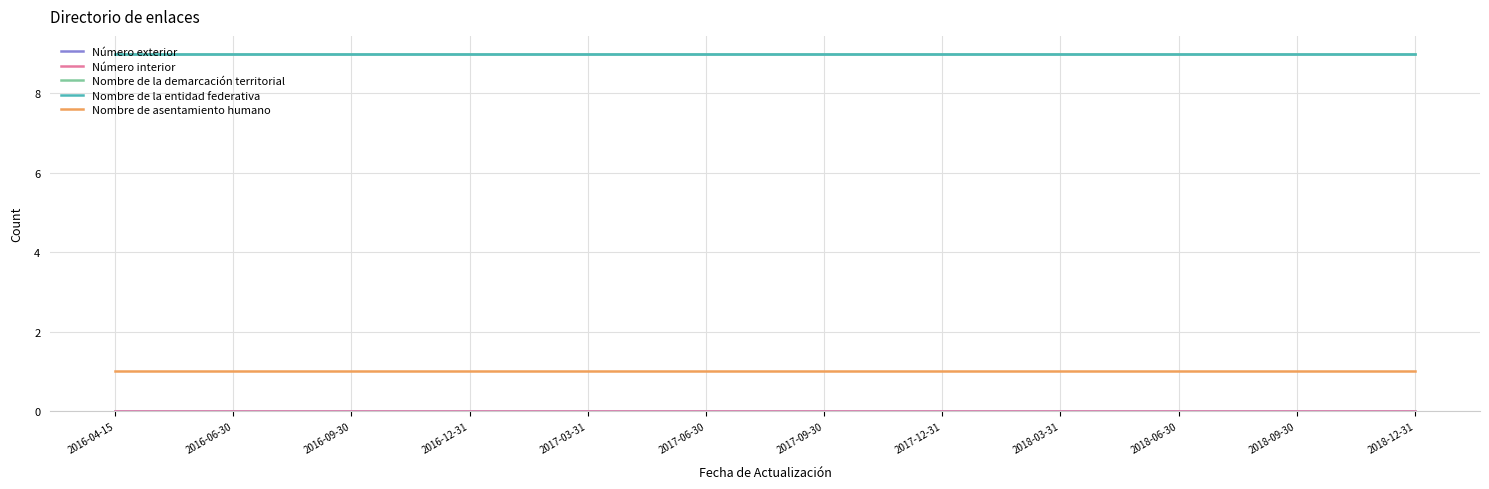

Does the chart display data point markers on the line(s)?

No